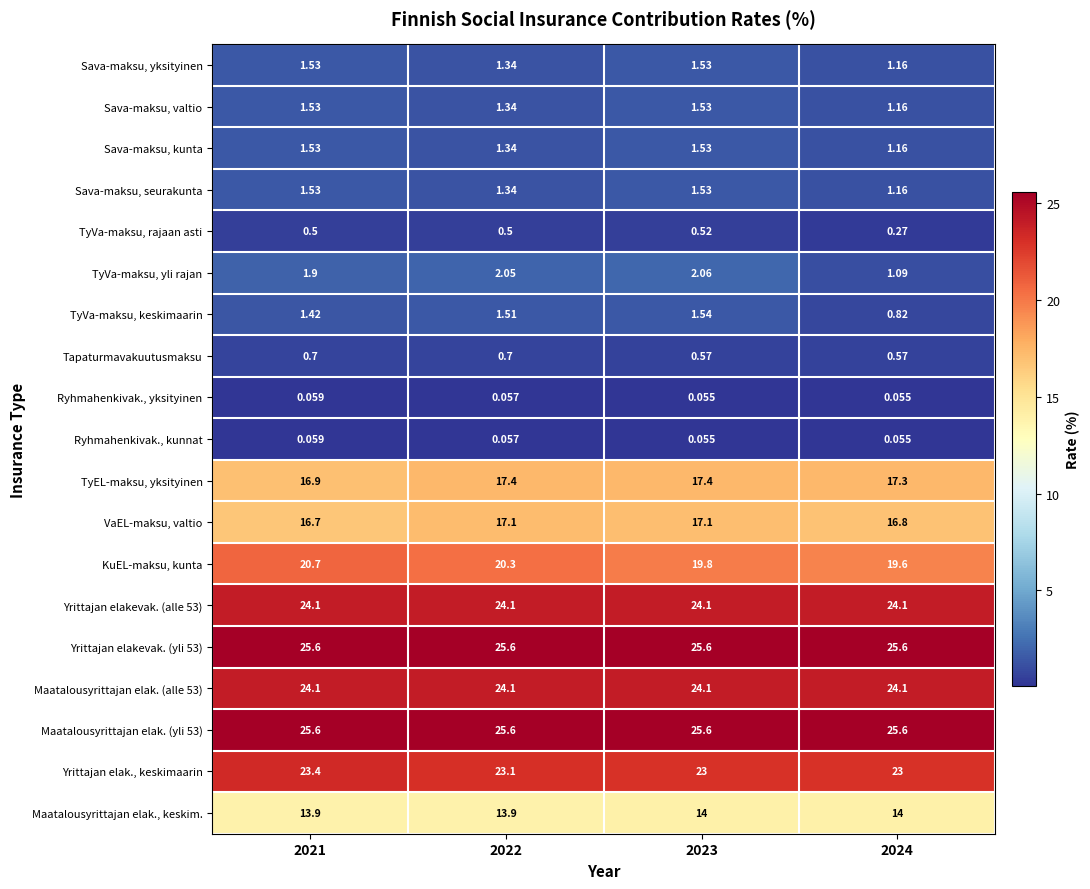

How many data points in TyVa-maksu, keskimaarin are above 1?

3